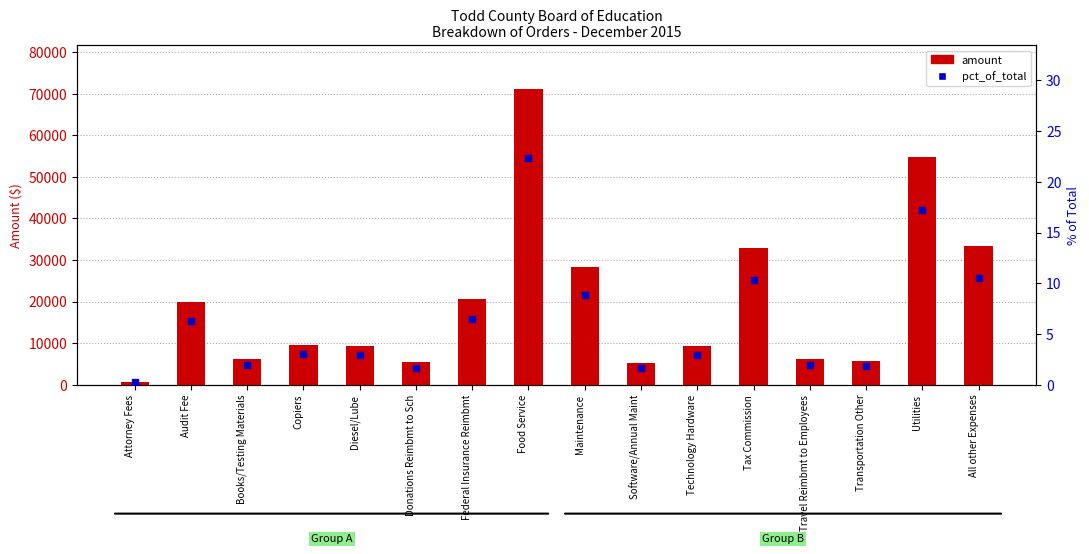

Which series has the largest Y range (max minus min)?

amount